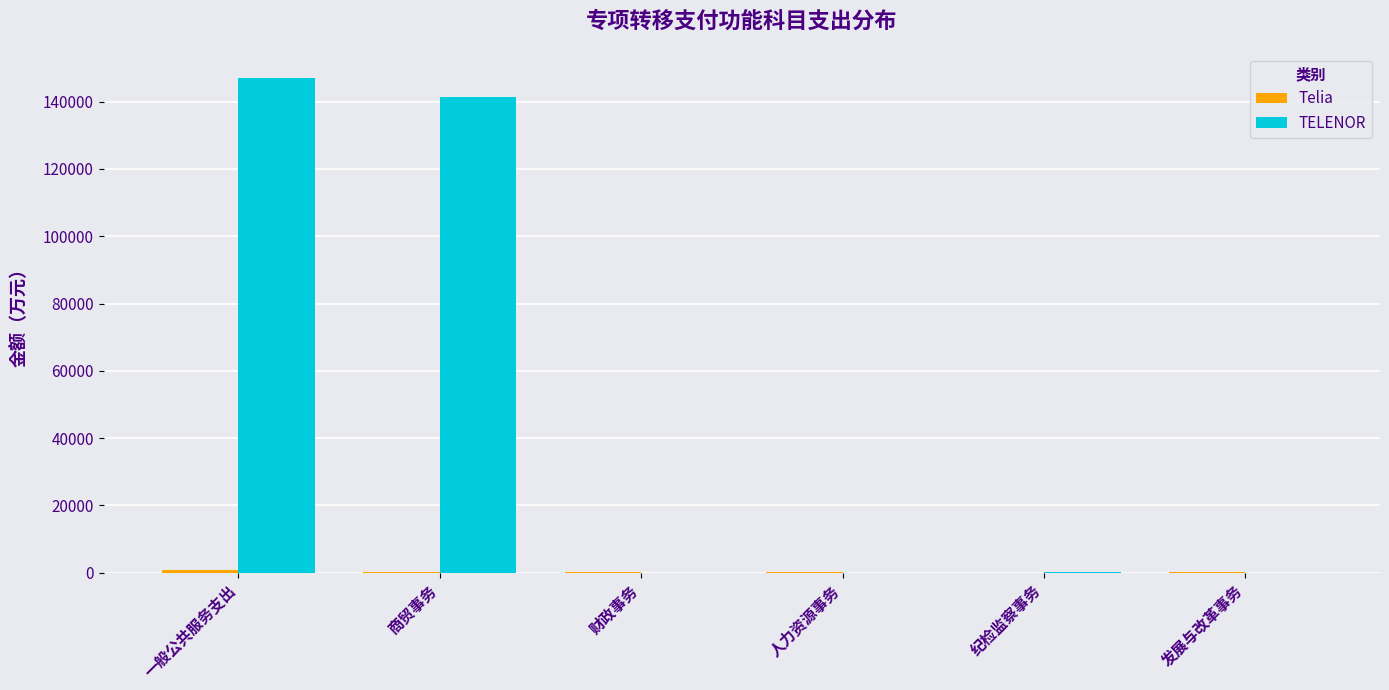

How many categories are shown in the chart?

6